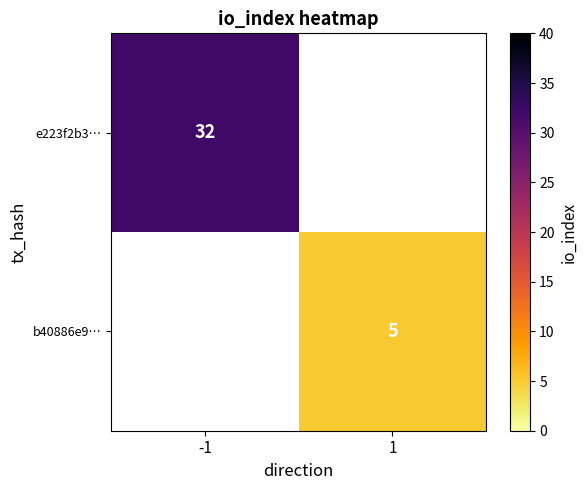

Is it true that b40886e9… equals 5 at 1?

True